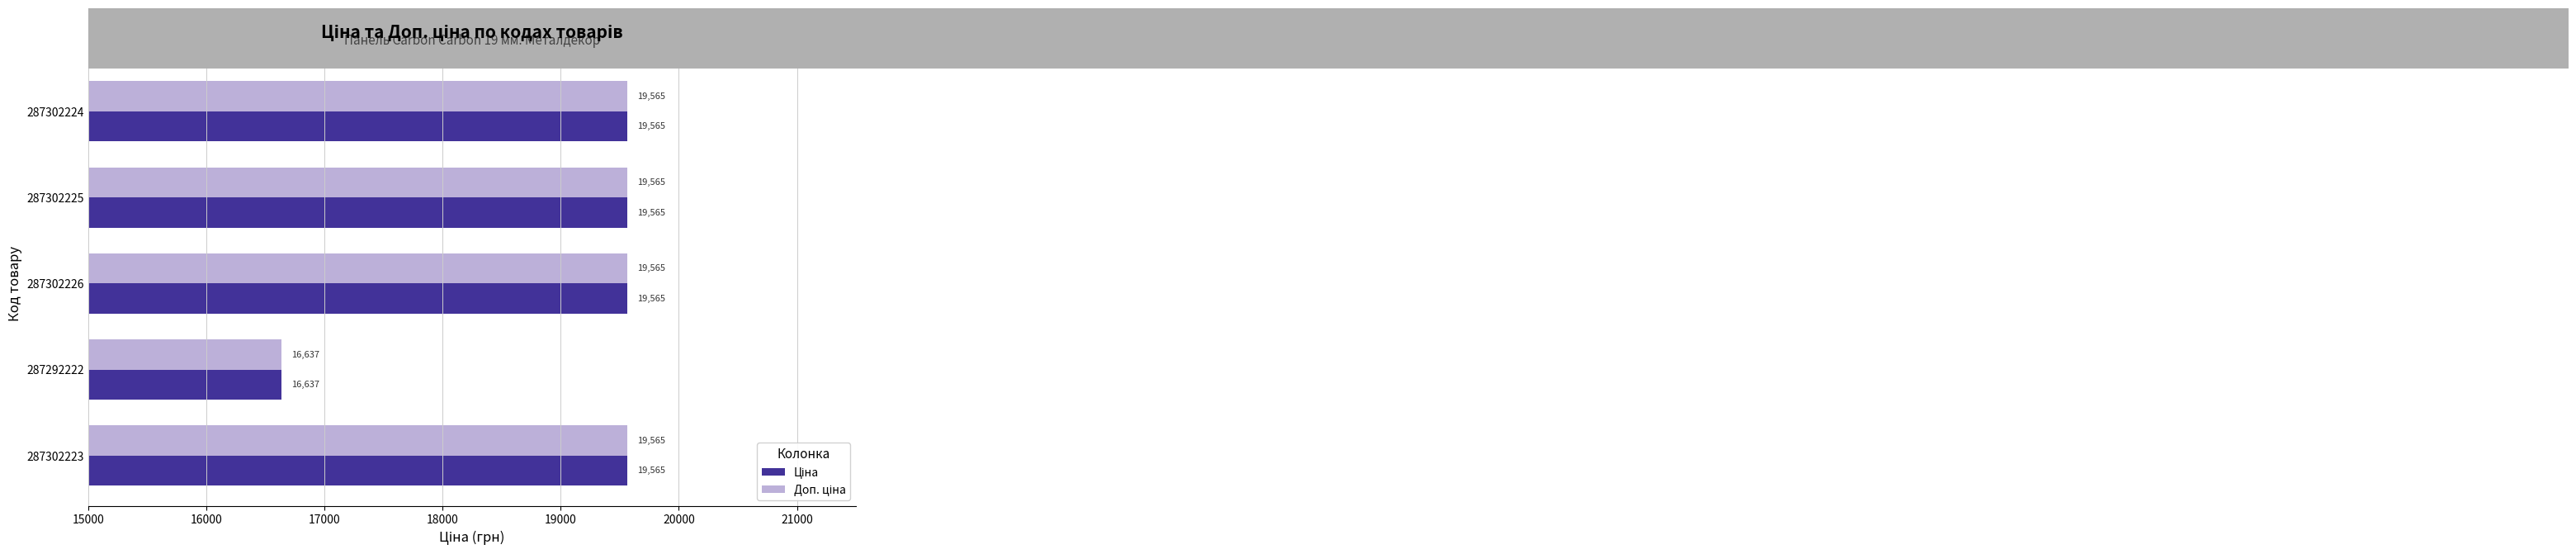

At how many categories does at least one series exceed 16699?

4